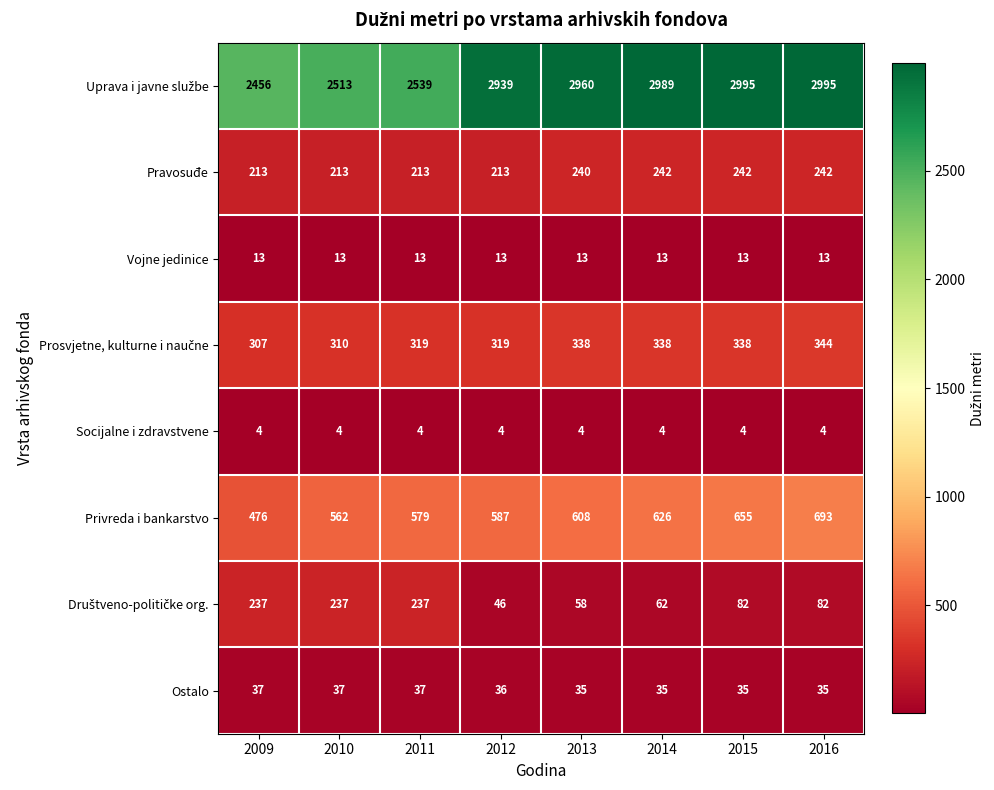

What is the sum of the Socijalne i zdravstvene values at 2009 and 2013?

8